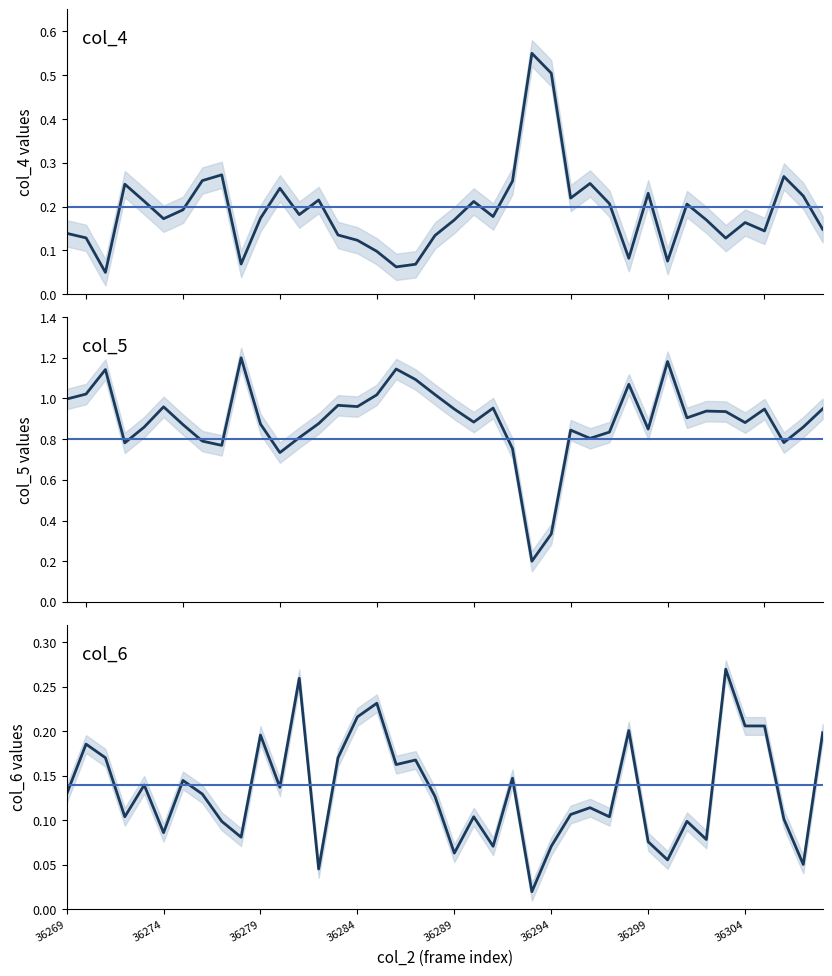

Is it true that col_6 equals 0.2 at 36279?

True